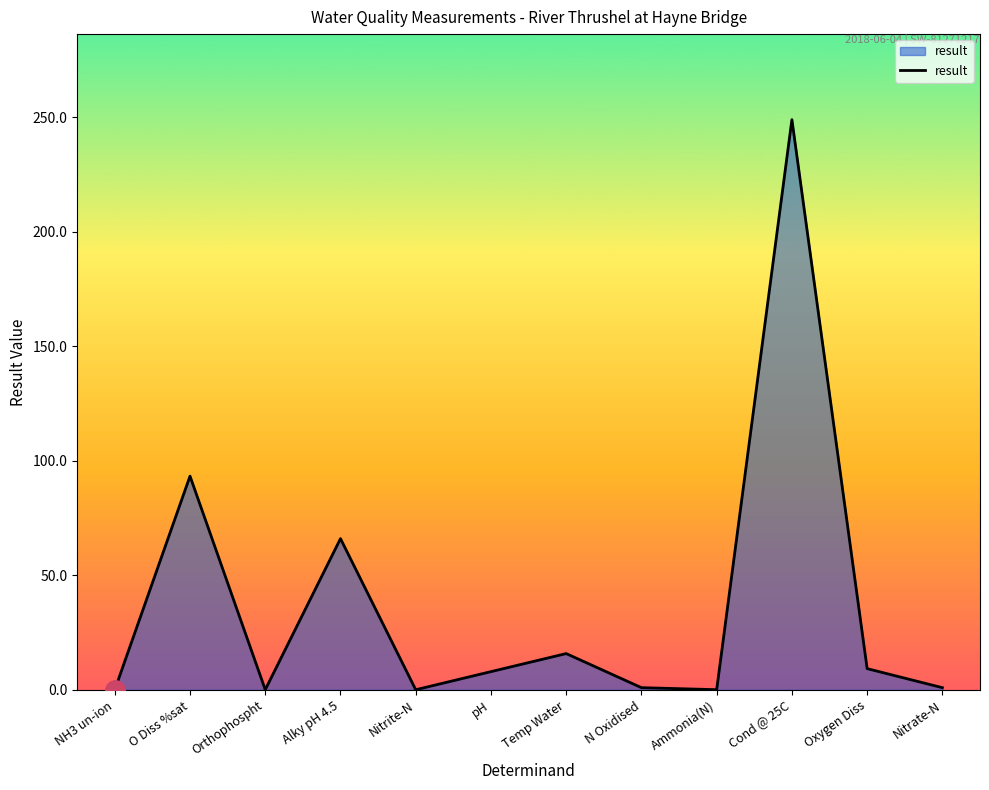

What is the difference between the maximum and minimum values?

249.0